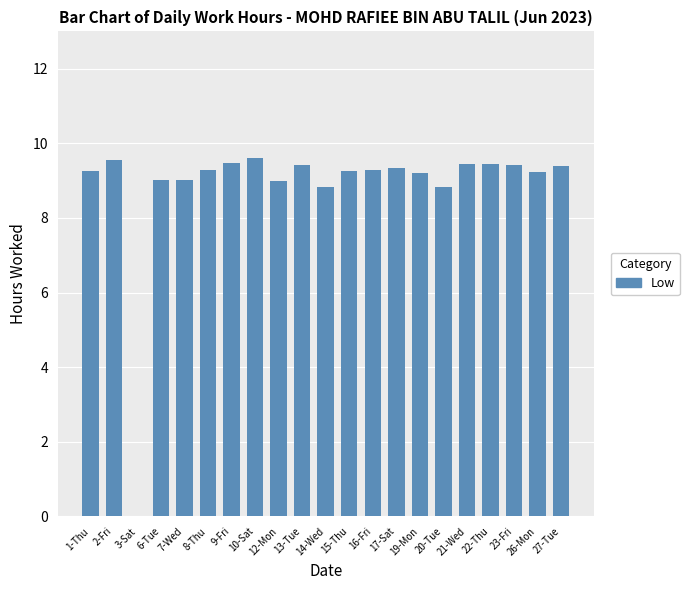

Where is the data nearest to the value 4?

3-Sat